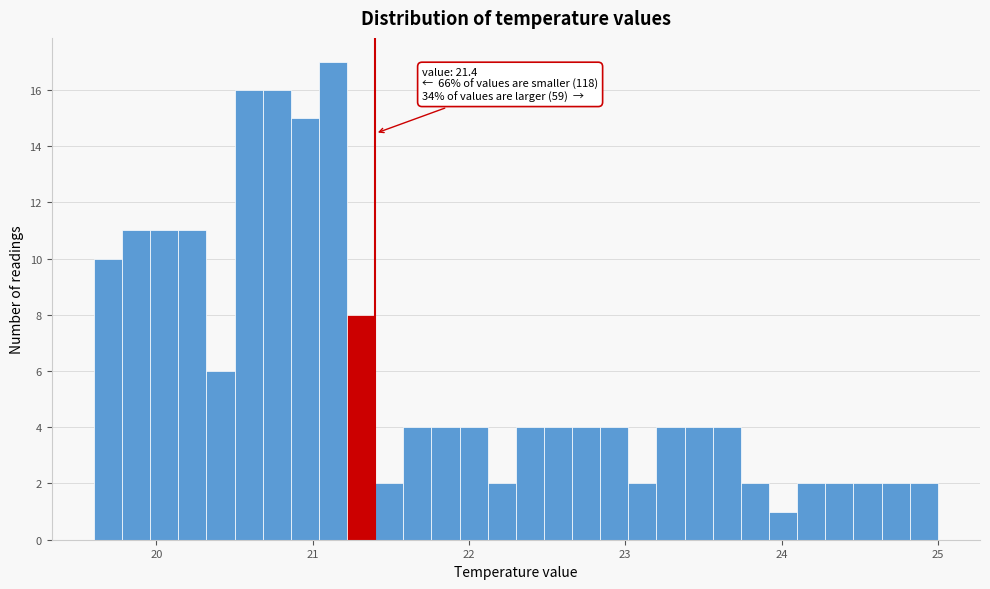

Read against the x-axis, roughly where is the centre of the tallest bar?

21.1